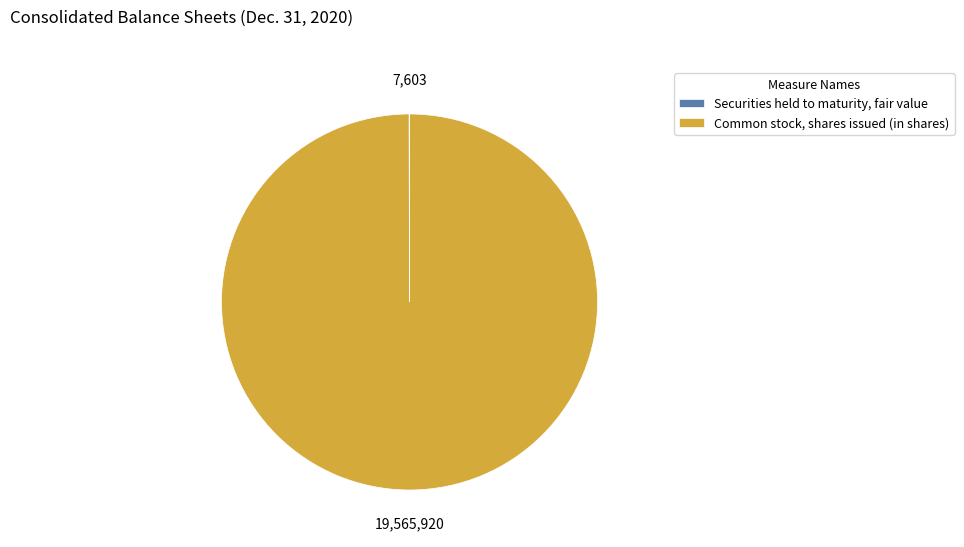

Does Common stock, shares issued (in shares) account for over 50% of the chart?

Yes